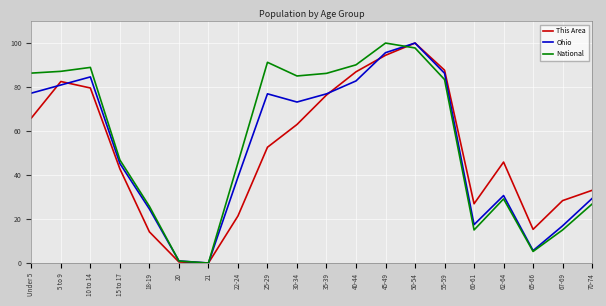

What is the difference between the highest and lowest values at 55-59?

4.3